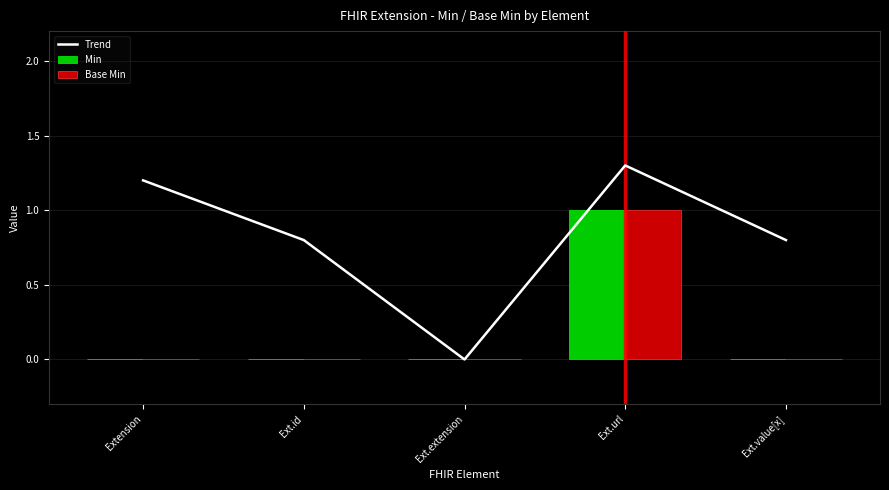

Reading left to right, extract all data points from this chart.

Trend: Extension=1.2	Ext.id=0.8	Ext.extension=0.0	Ext.url=1.3	Ext.value[x]=0.8
Min: Extension=0.0	Ext.id=0.0	Ext.extension=0.0	Ext.url=1.0	Ext.value[x]=0.0
Base Min: Extension=0.0	Ext.id=0.0	Ext.extension=0.0	Ext.url=1.0	Ext.value[x]=0.0